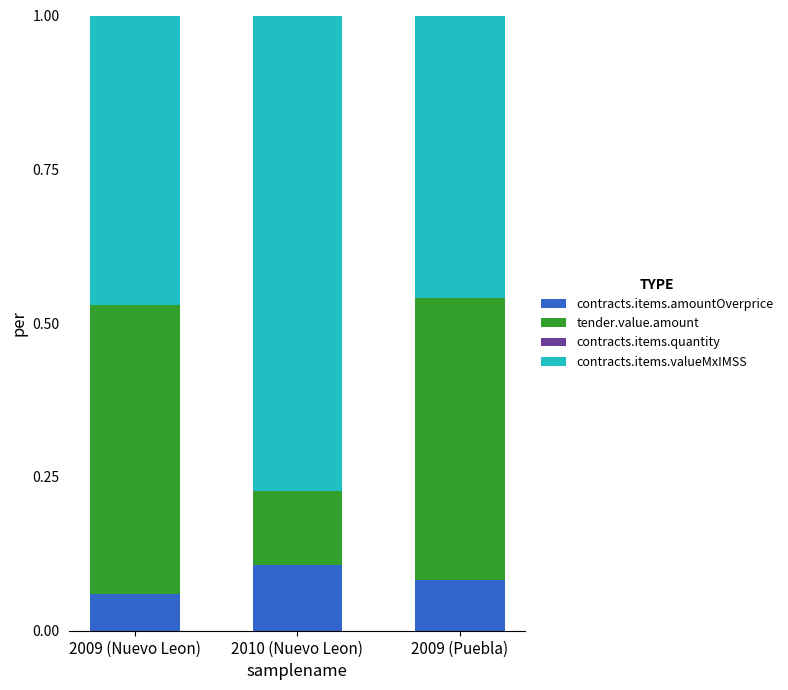

Rank the categories by contracts.items.quantity value from lowest to highest.

2009 (Puebla), 2009 (Nuevo Leon), 2010 (Nuevo Leon)